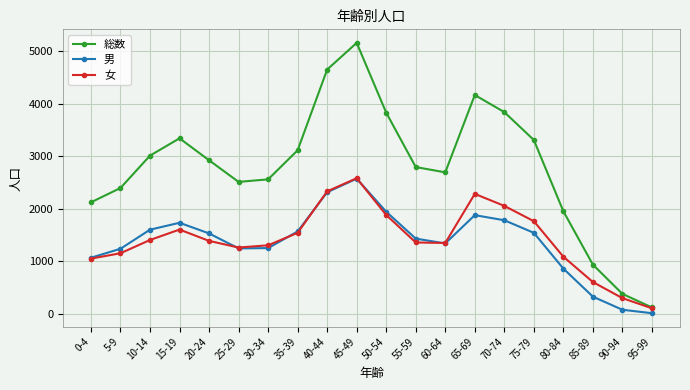

The 総数 series shows 2793 at 55-59. True or false?

True